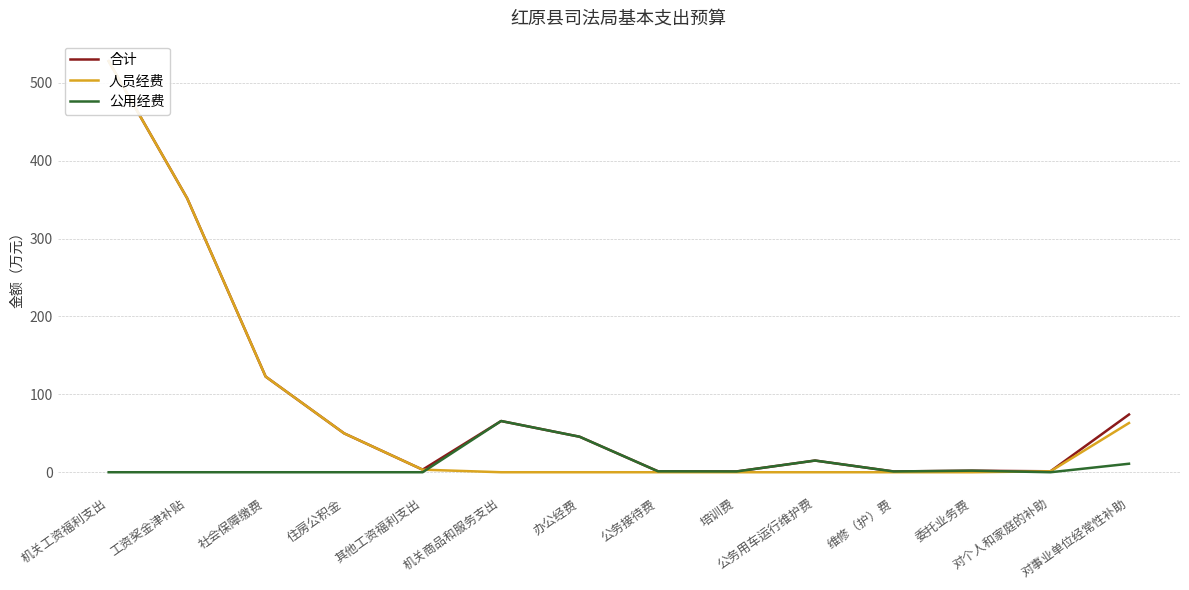

The 公用经费 series shows 31.0 at 住房公积金. True or false?

False